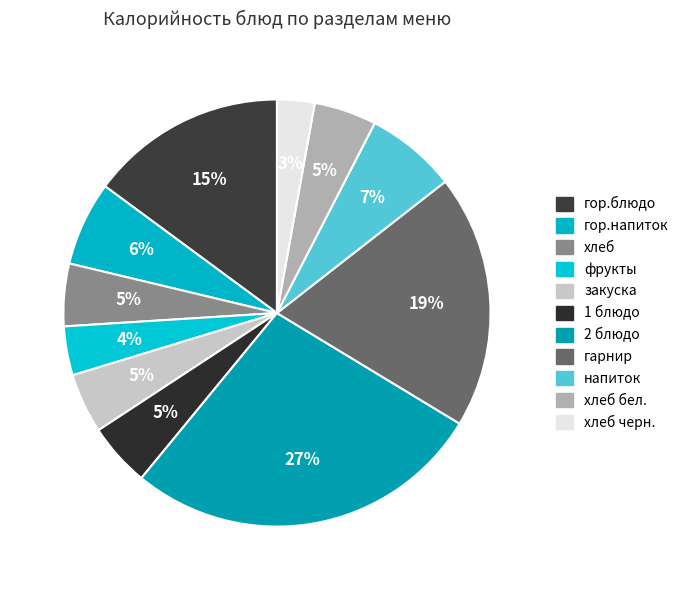

Which category has the smallest portion of the pie?

хлеб черн.